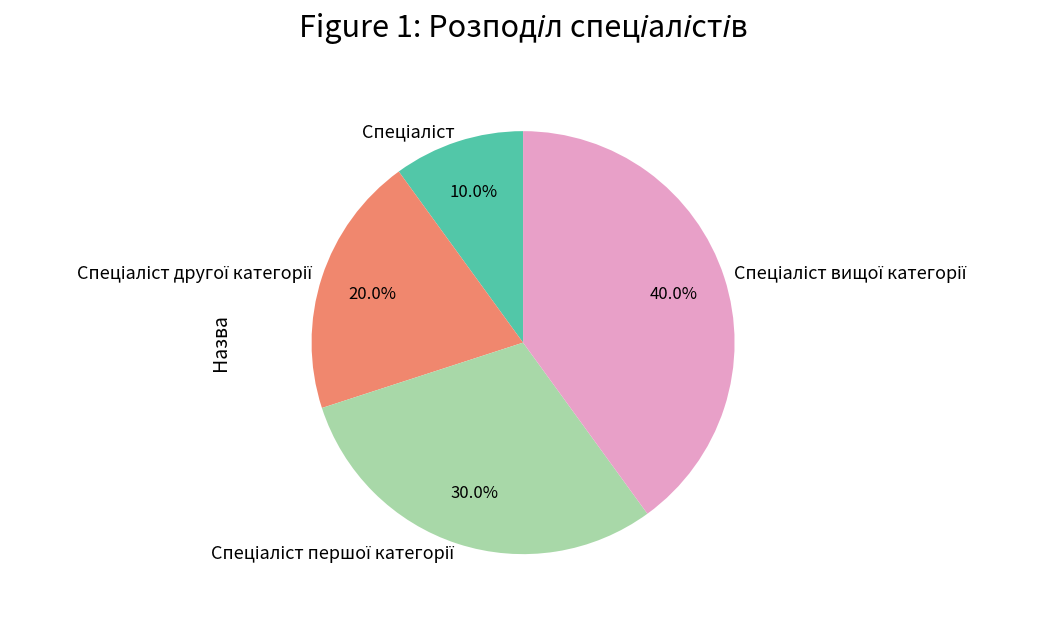

Does any single category account for the majority?

No